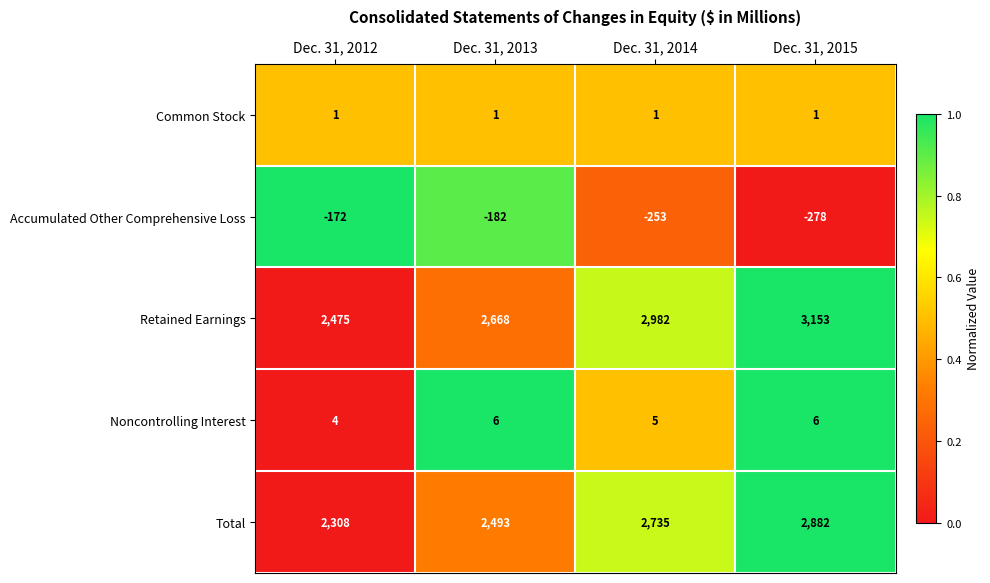

Which series has the widest spread of values?

Retained Earnings